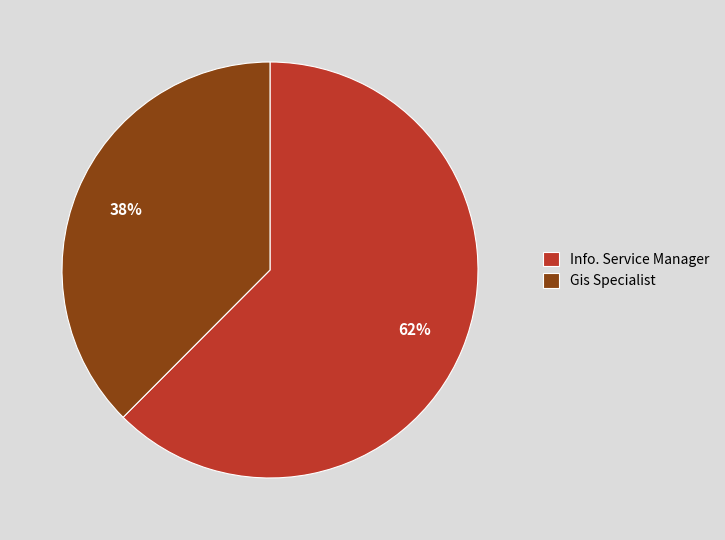

Is Gis Specialist the majority of the pie?

No